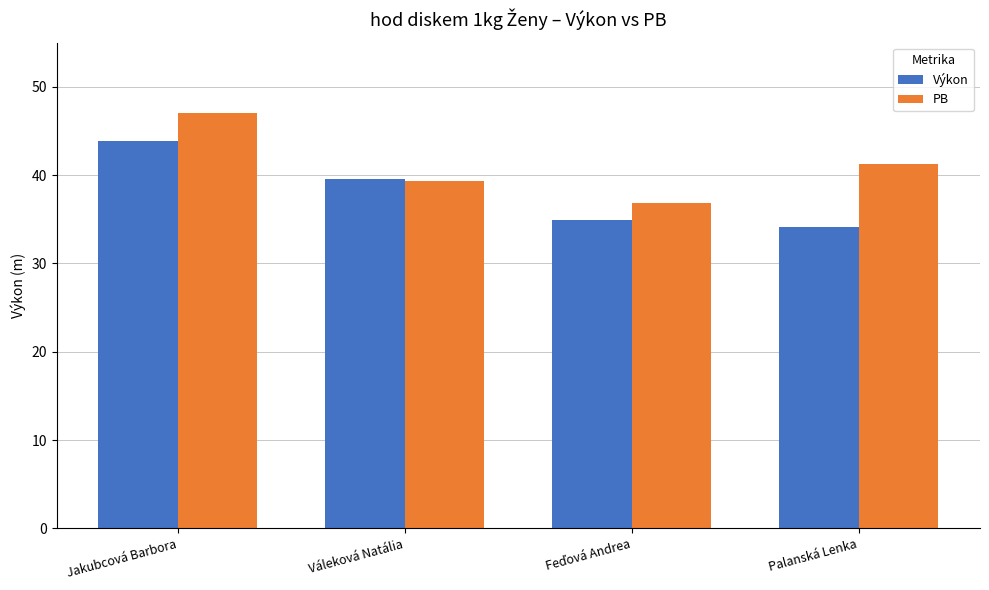

Reading left to right, extract all data points from this chart.

Výkon: 43.8	39.6	34.9	34.1
PB: 47.0	39.3	36.9	41.2